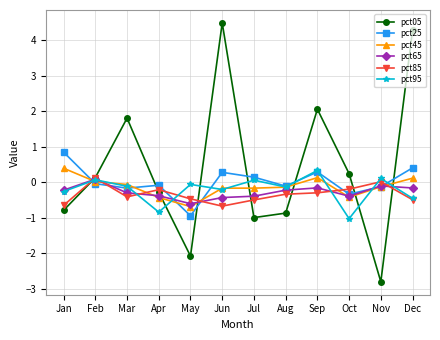

What is the value of the pct05 point at the 12th from the left?

4.3